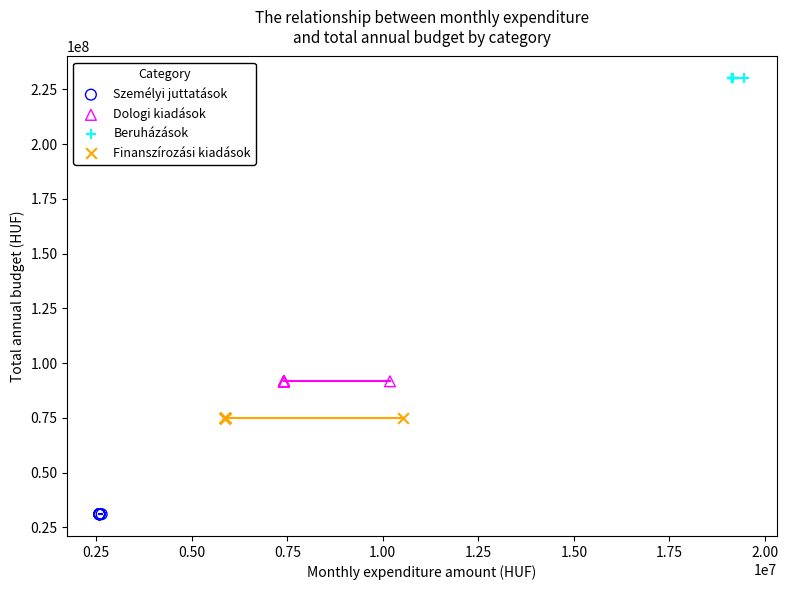

Which series contains the highest Y value?

Beruházások